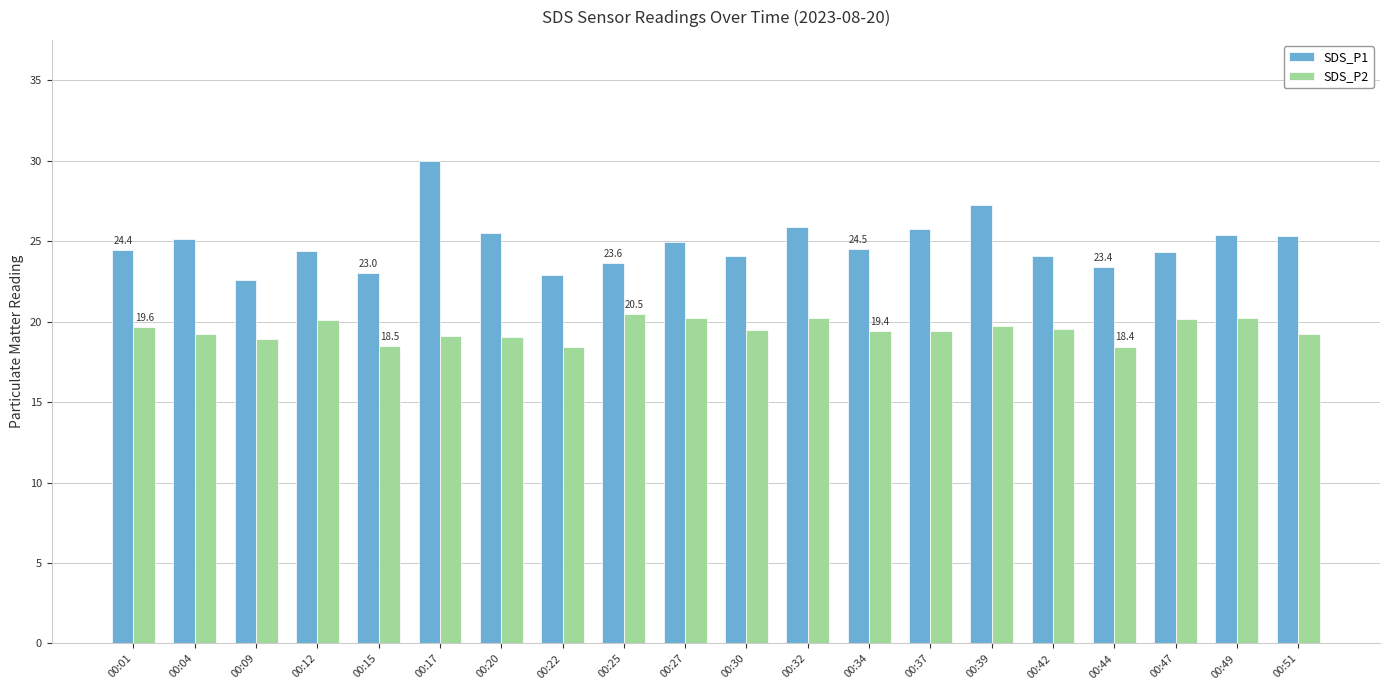

Does the chart contain any negative values?

No